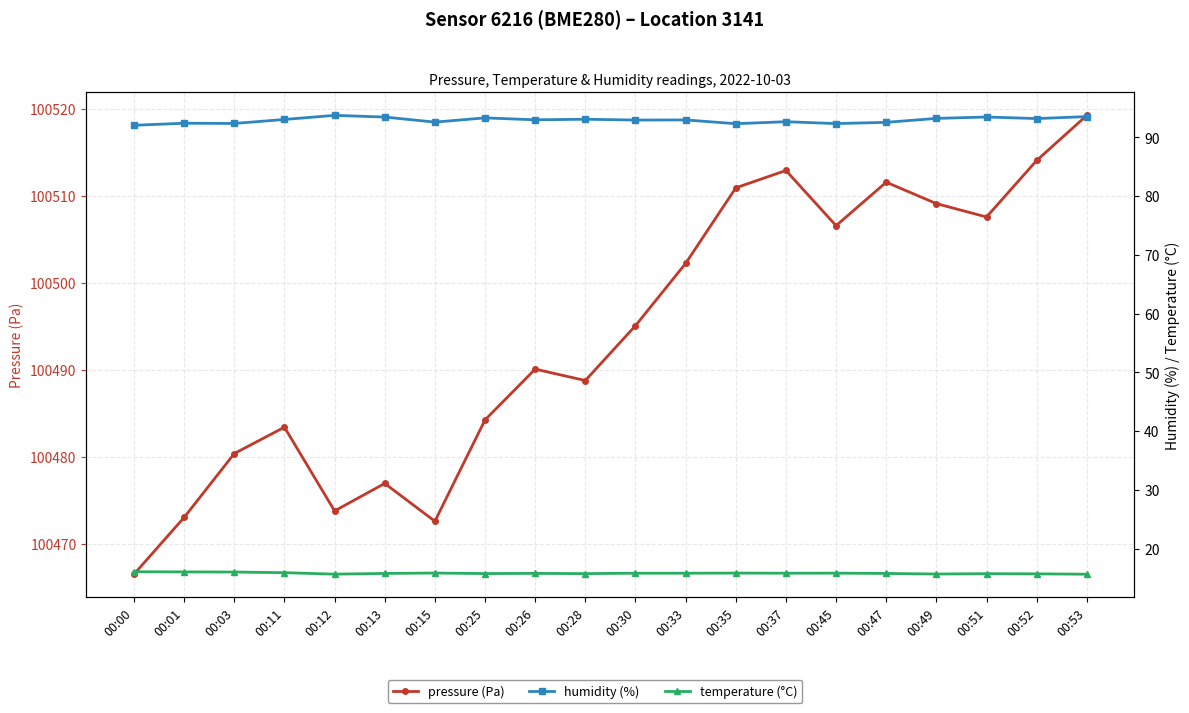

How many lines are shown in the chart?

3